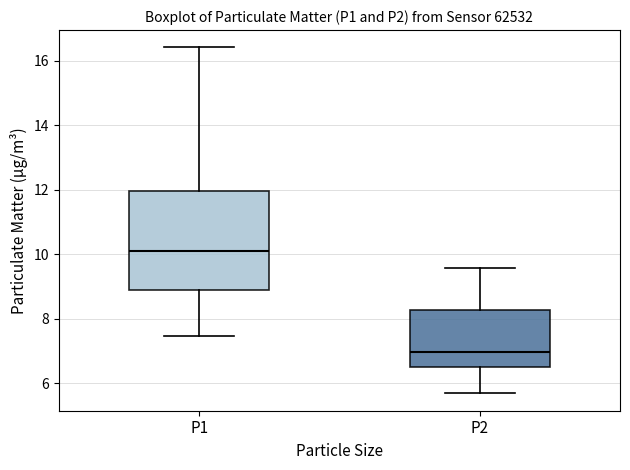

Which box has the highest median line?

P1